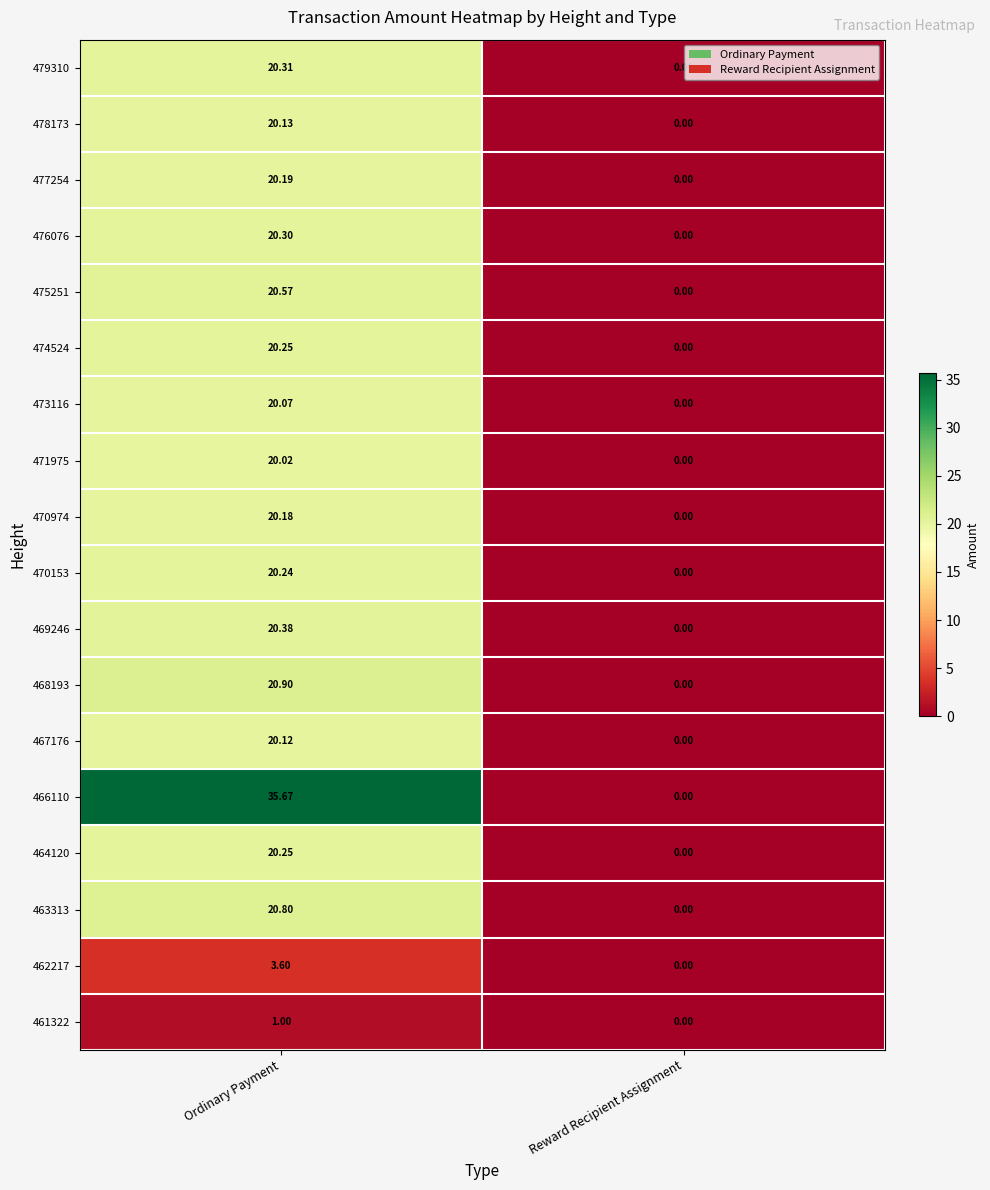

Which label corresponds to the largest value in the chart?

Ordinary Payment